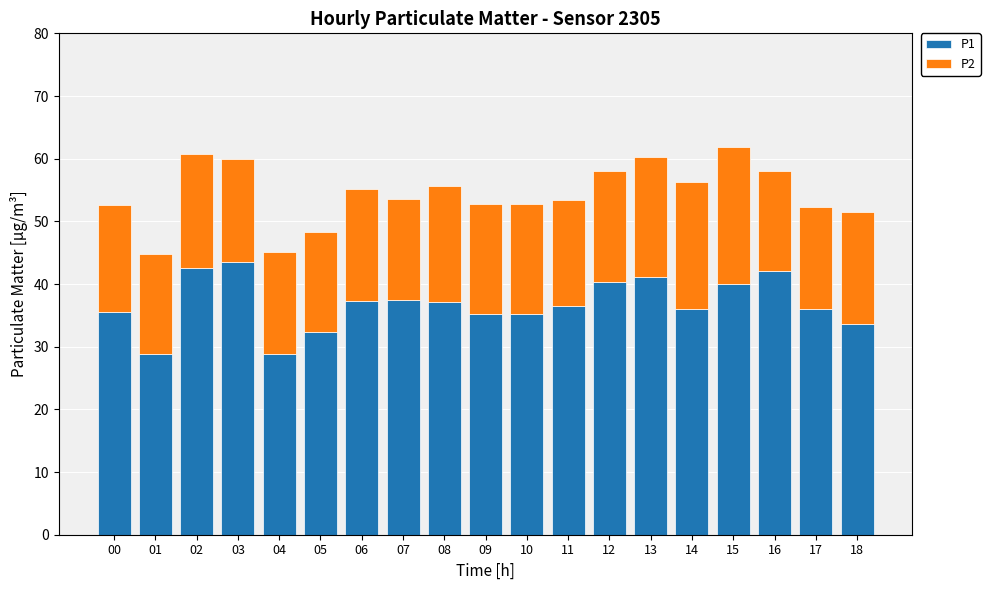

The value of P1 at 05 is 32.3. True or false?

True